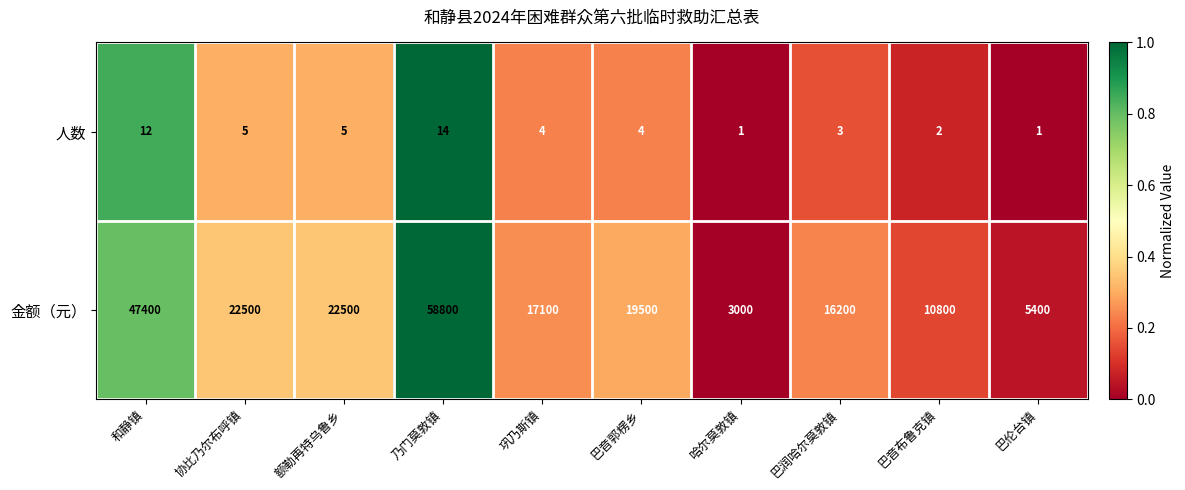

True or false: 金额（元） has a value of 15676 at 协比乃尔布呼镇.

False